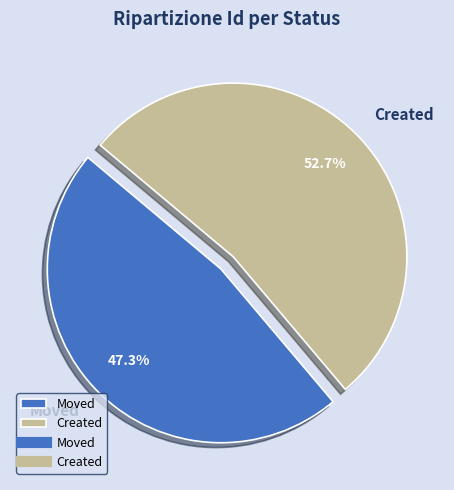

Does Moved account for over 50% of the chart?

No